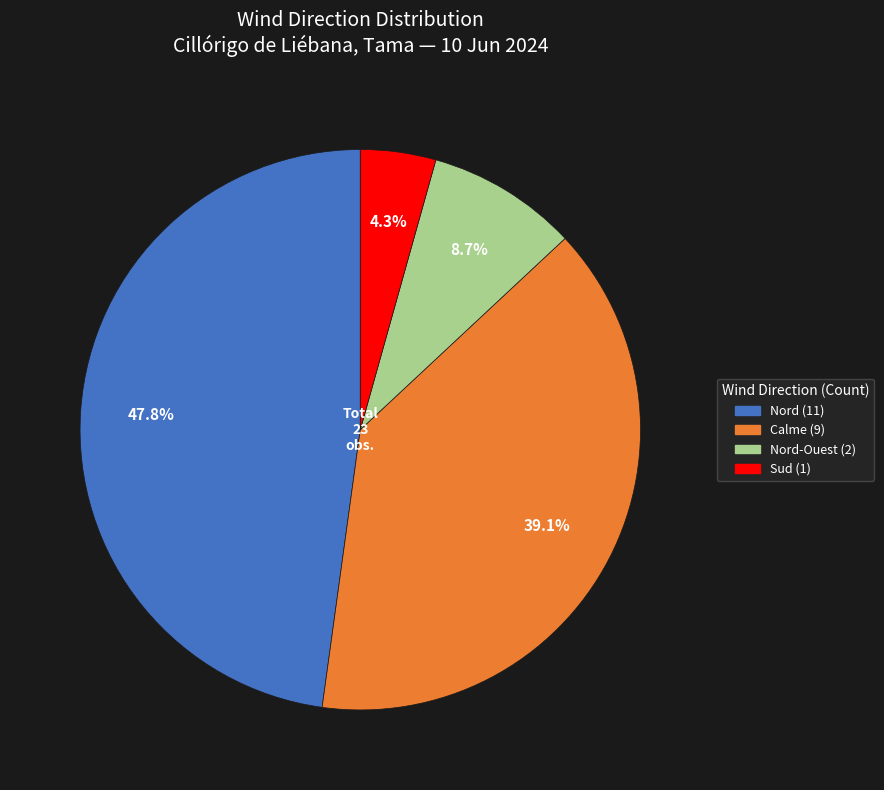

Is there any slice that represents more than half of the pie?

No